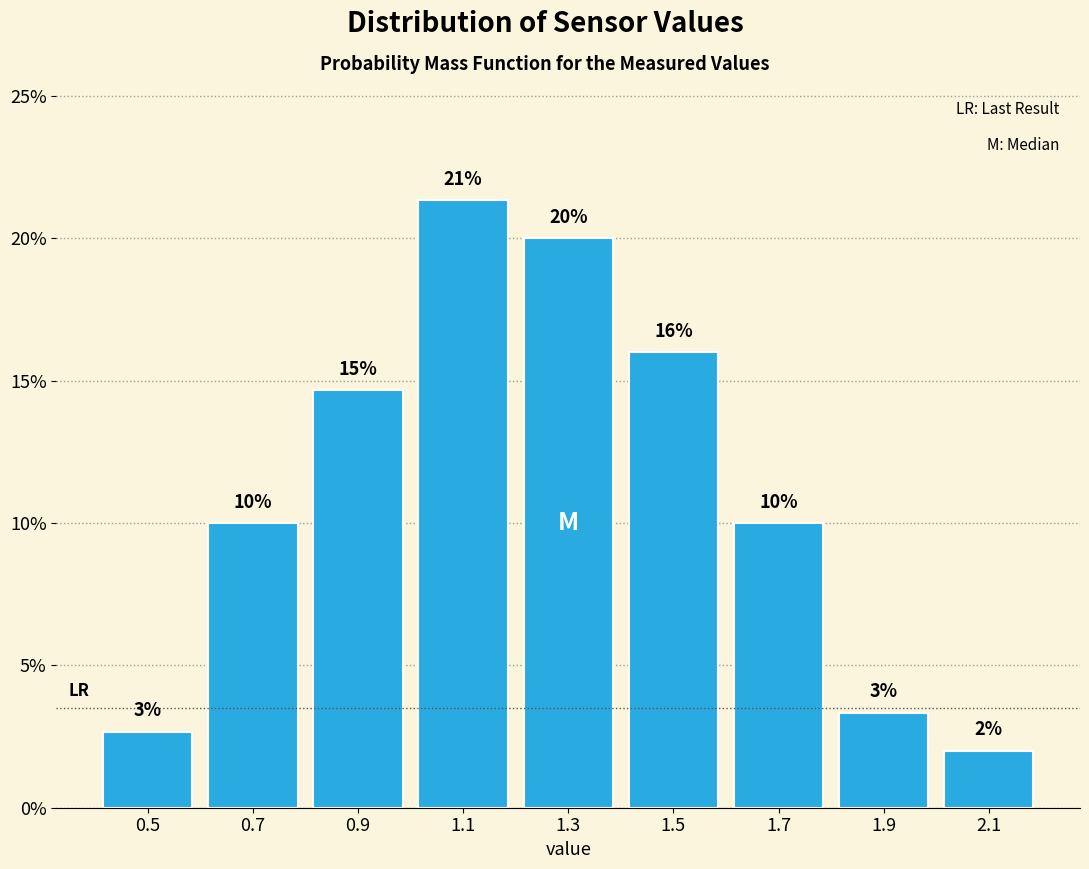

Which range on the x-axis has the tallest bar?

1.0 to 1.2